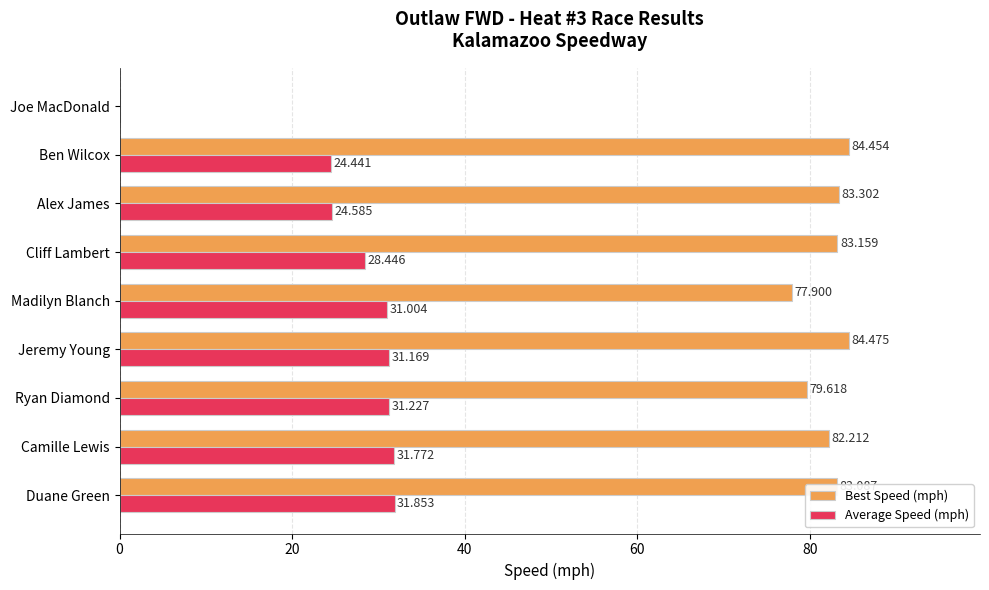

How many series are shown in this chart?

2